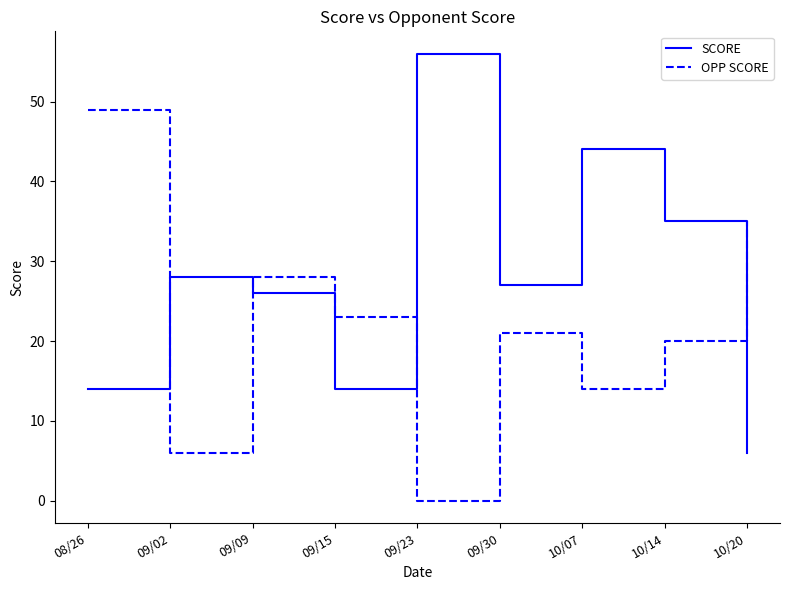

What is the greatest value displayed?

56